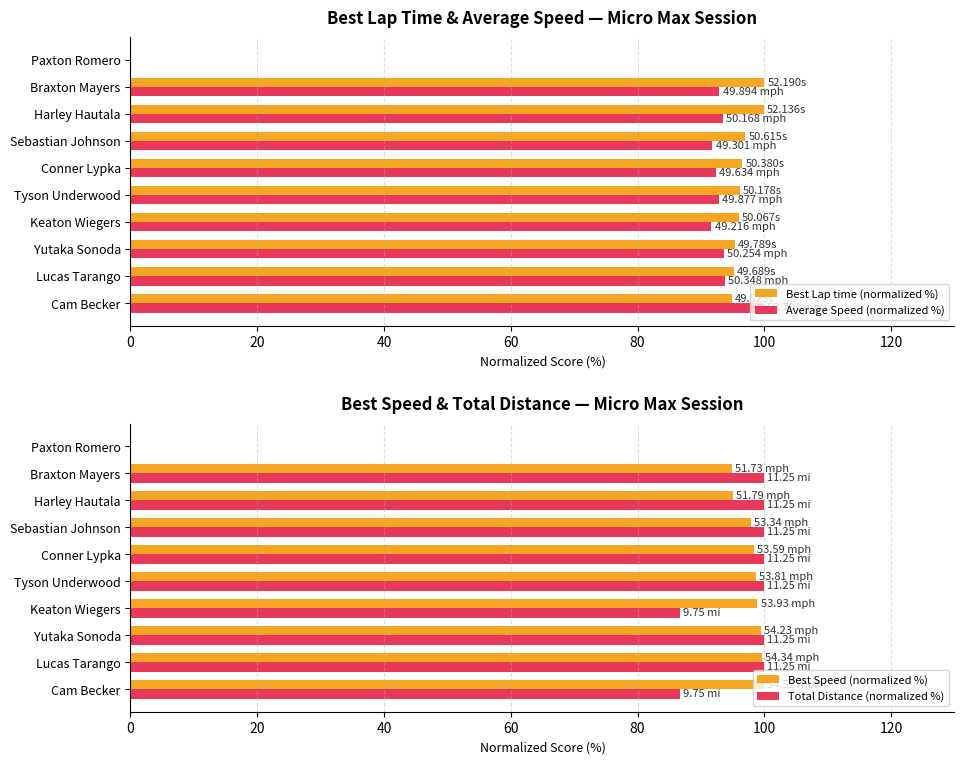

What is the sum of the Best Lap time (normalized %) values at Tyson Underwood and Paxton Romero?

96.1